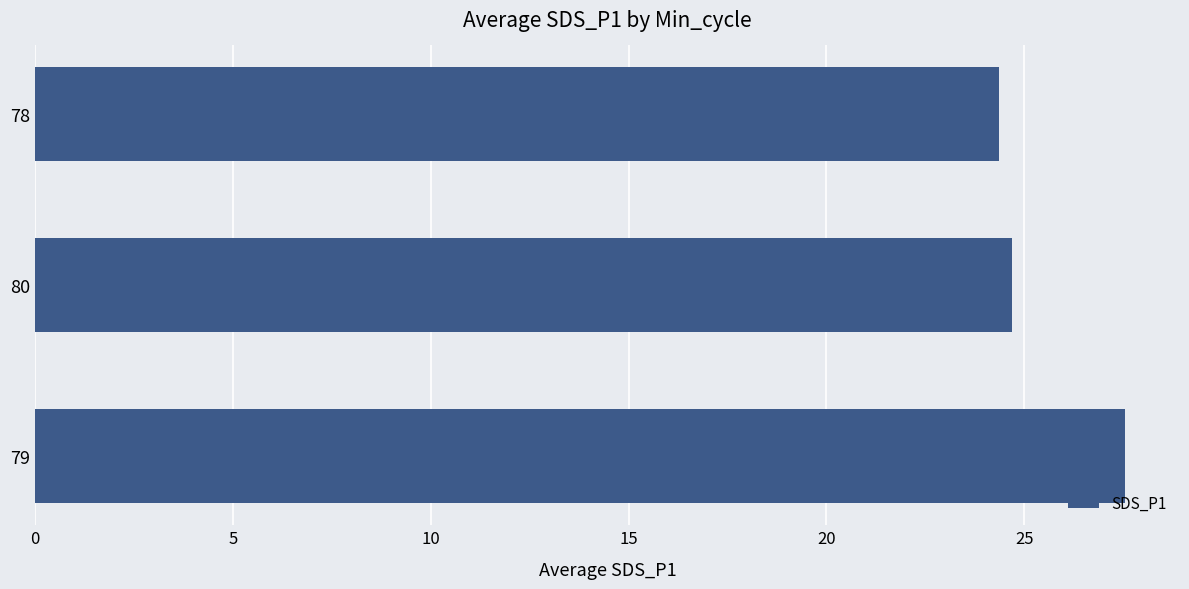

Rank the categories by value from highest to lowest.

79, 80, 78